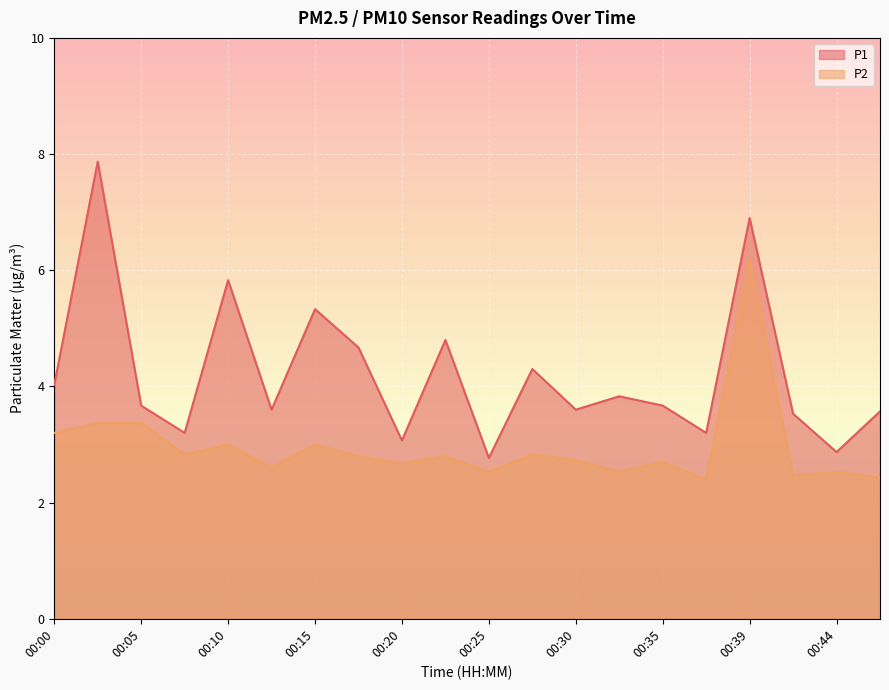

What is the value of the P2 point at the 2nd from the left?

3.4